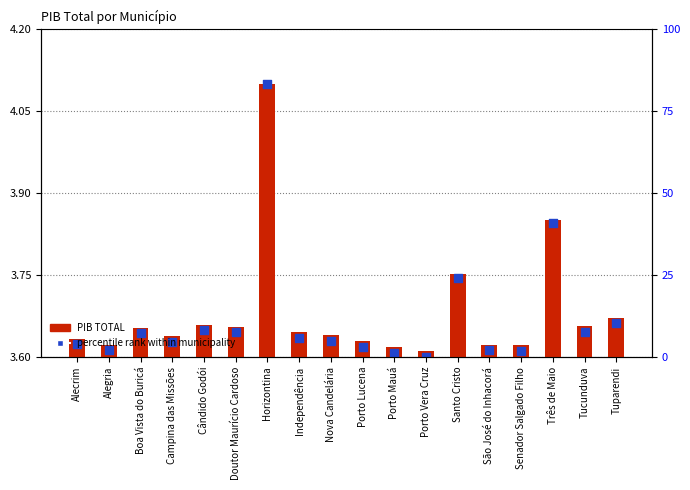

At how many categories does at least one series exceed 0?

18